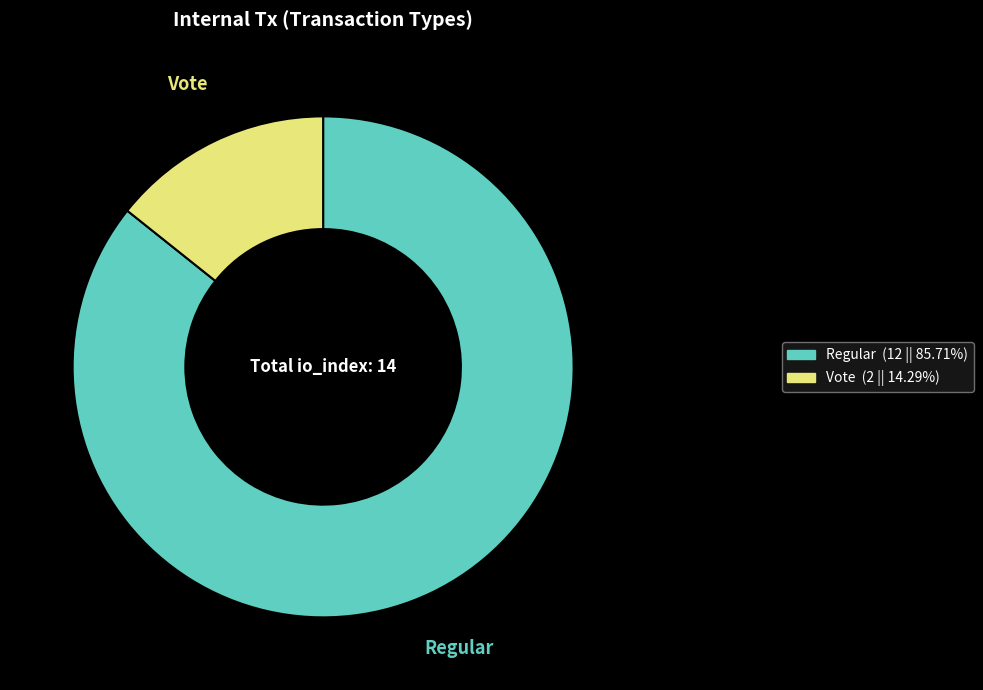

How many segments does this pie chart have?

2